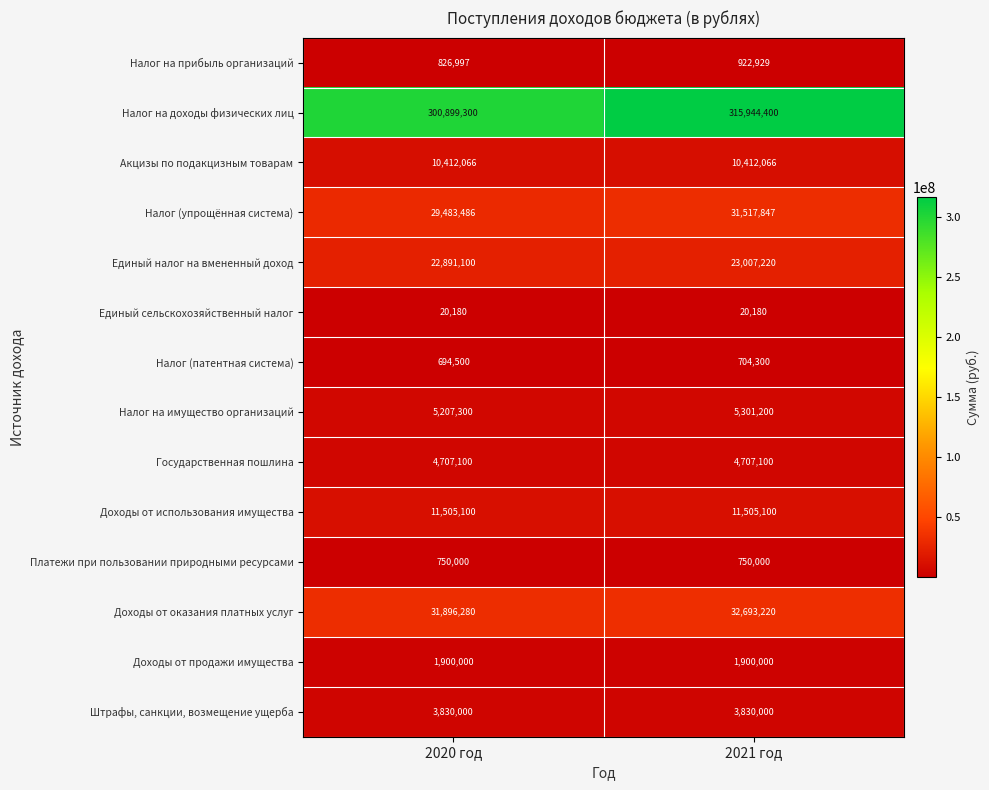

Which series has the largest total across all categories?

Налог на доходы физических лиц